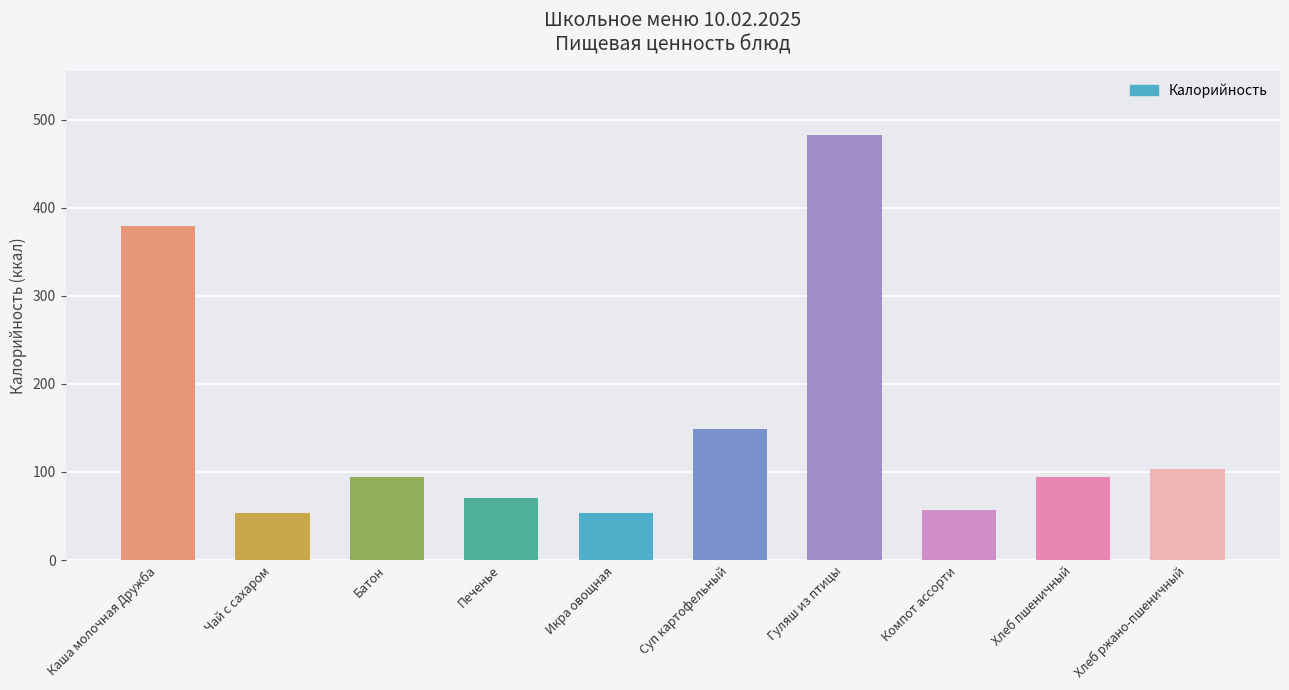

What is the label of the 10th bar from the left?

Хлеб ржано-пшеничный